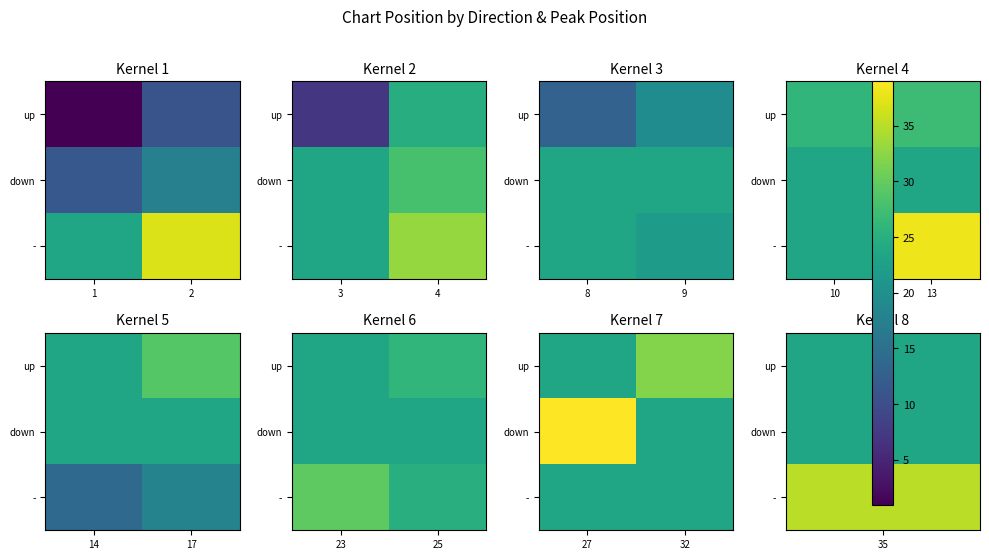

At which label is row_2 closest to 23?

1